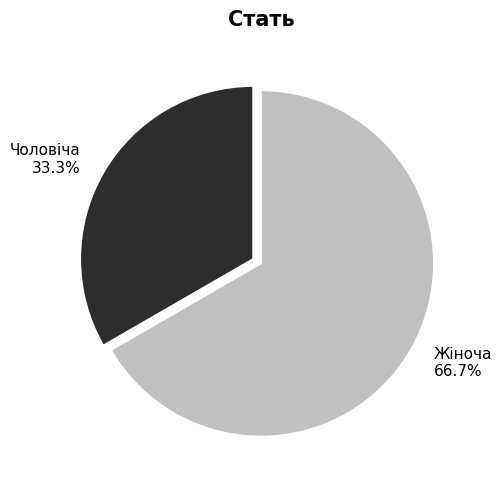

Count the number of slices in the pie.

2